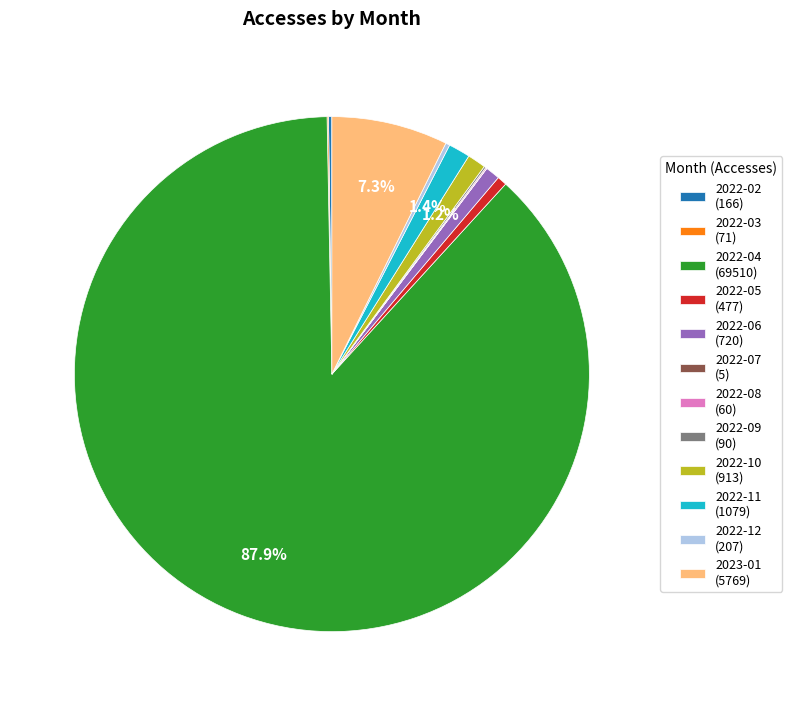

To the nearest percent, what is the difference between the largest and smallest slice percentages?

88%